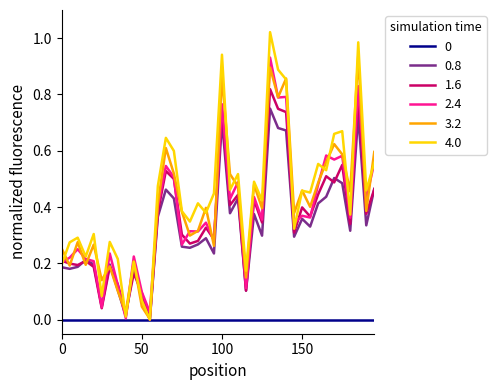

Which series has the largest range (max minus min)?

4.0